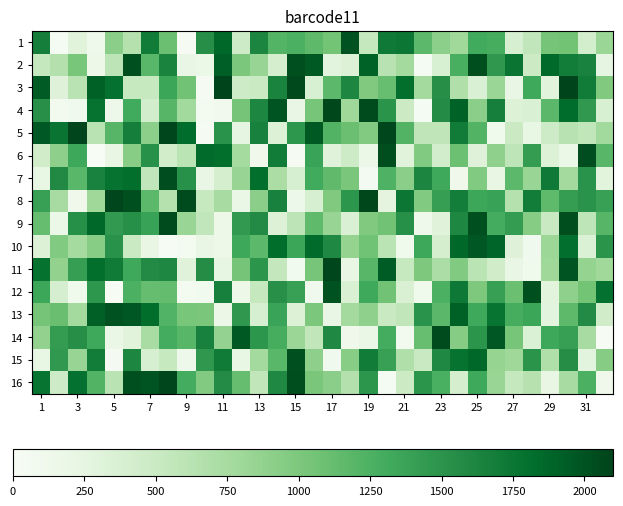

How many data points does each series have?

32